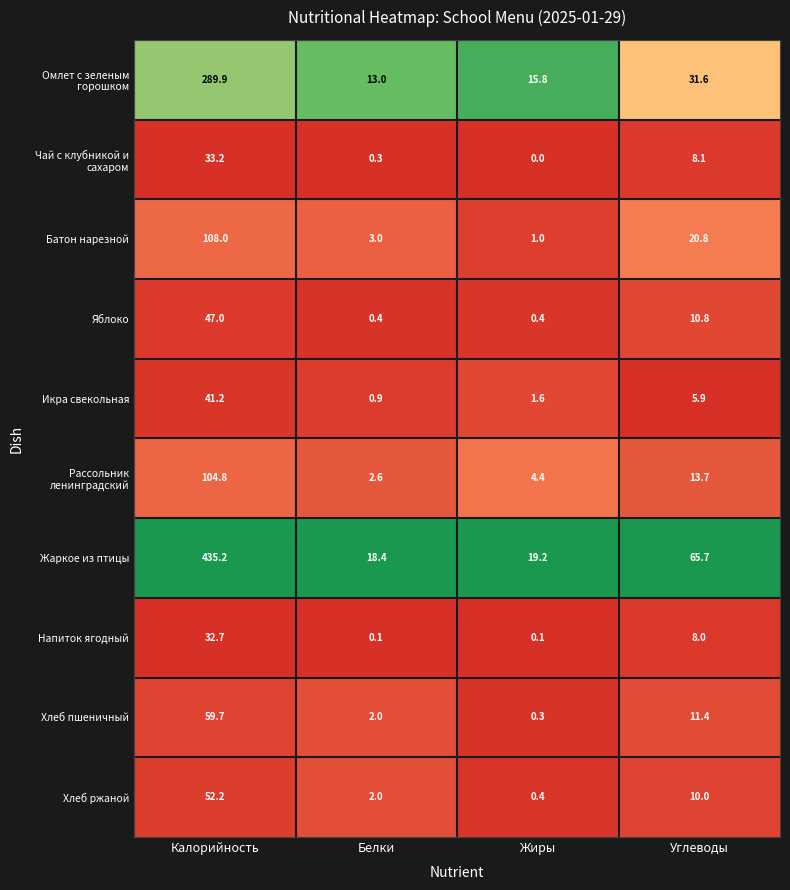

List the series in order of their peak value, lowest first.

Напиток ягодный, Чай с клубникой и сахаром, Икра свекольная, Яблоко, Хлеб ржаной, Хлеб пшеничный, Рассольник ленинградский, Батон нарезной, Омлет с зеленым горошком, Жаркое из птицы